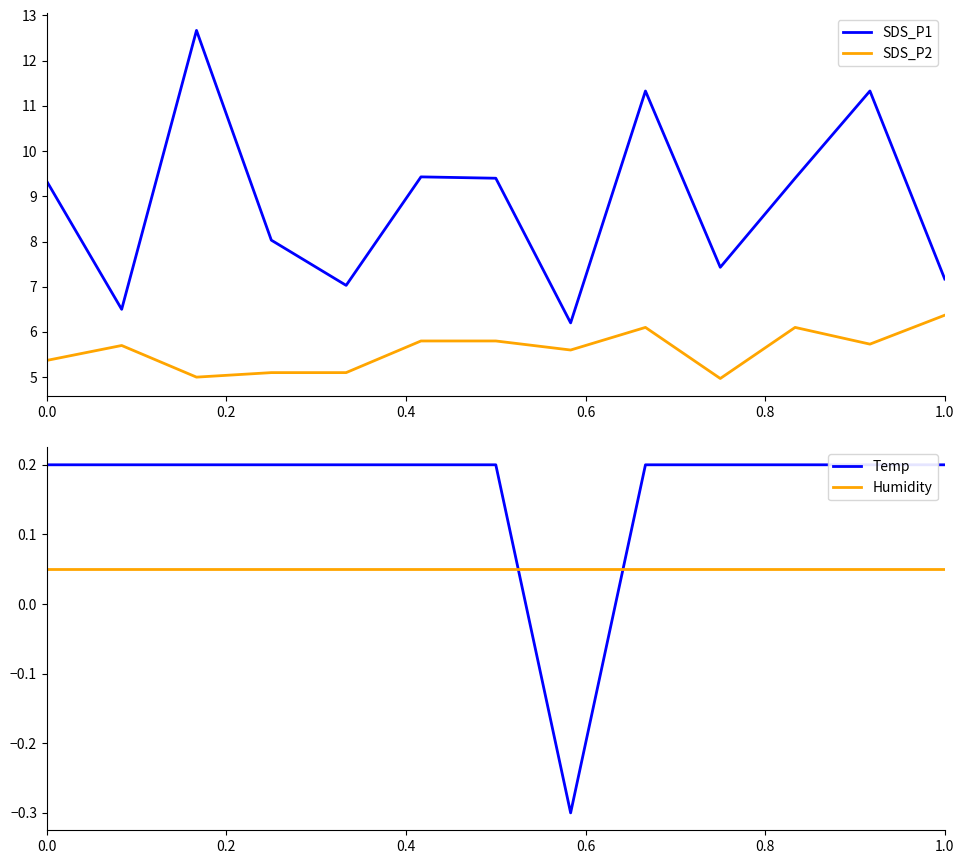

How many lines are shown in the chart?

4